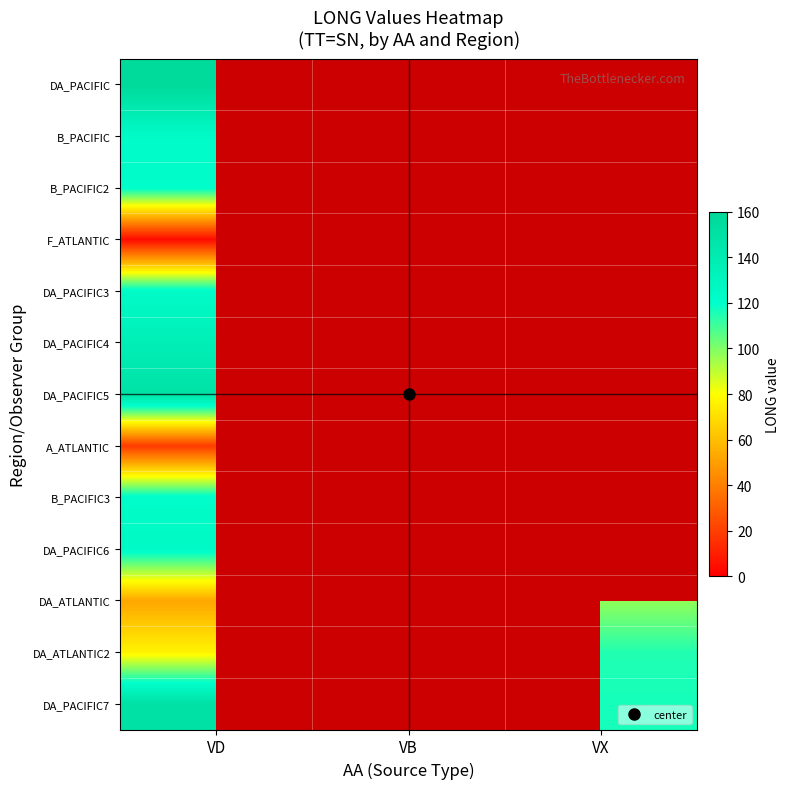

List the series in order of their peak value, highest first.

DA_PACIFIC, DA_PACIFIC7, DA_PACIFIC5, DA_PACIFIC4, B_PACIFIC3, DA_PACIFIC6, B_PACIFIC, DA_PACIFIC3, B_PACIFIC2, DA_ATLANTIC2, DA_ATLANTIC, A_ATLANTIC, F_ATLANTIC